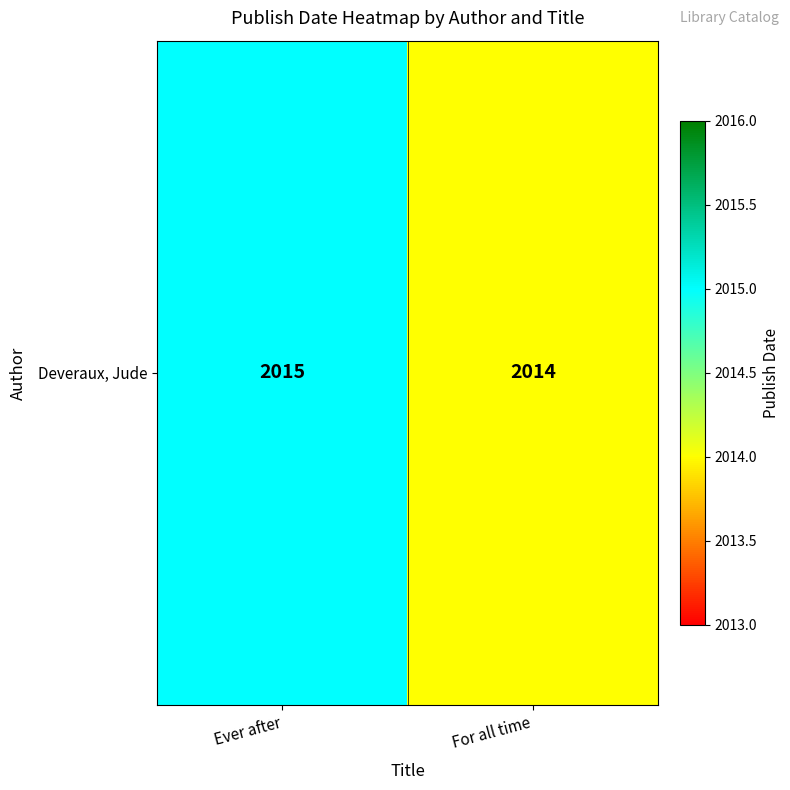

How many values are between 2014 and 2015?

2